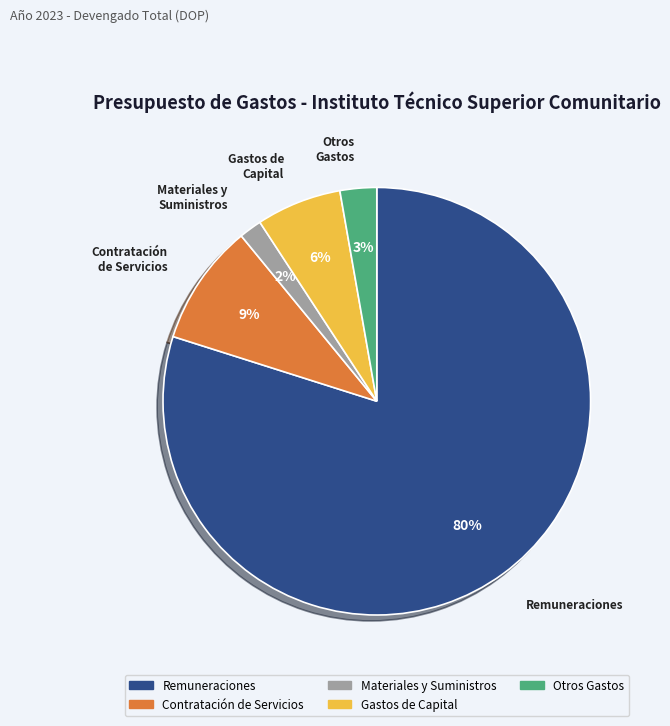

Is there a majority slice in this chart?

Yes